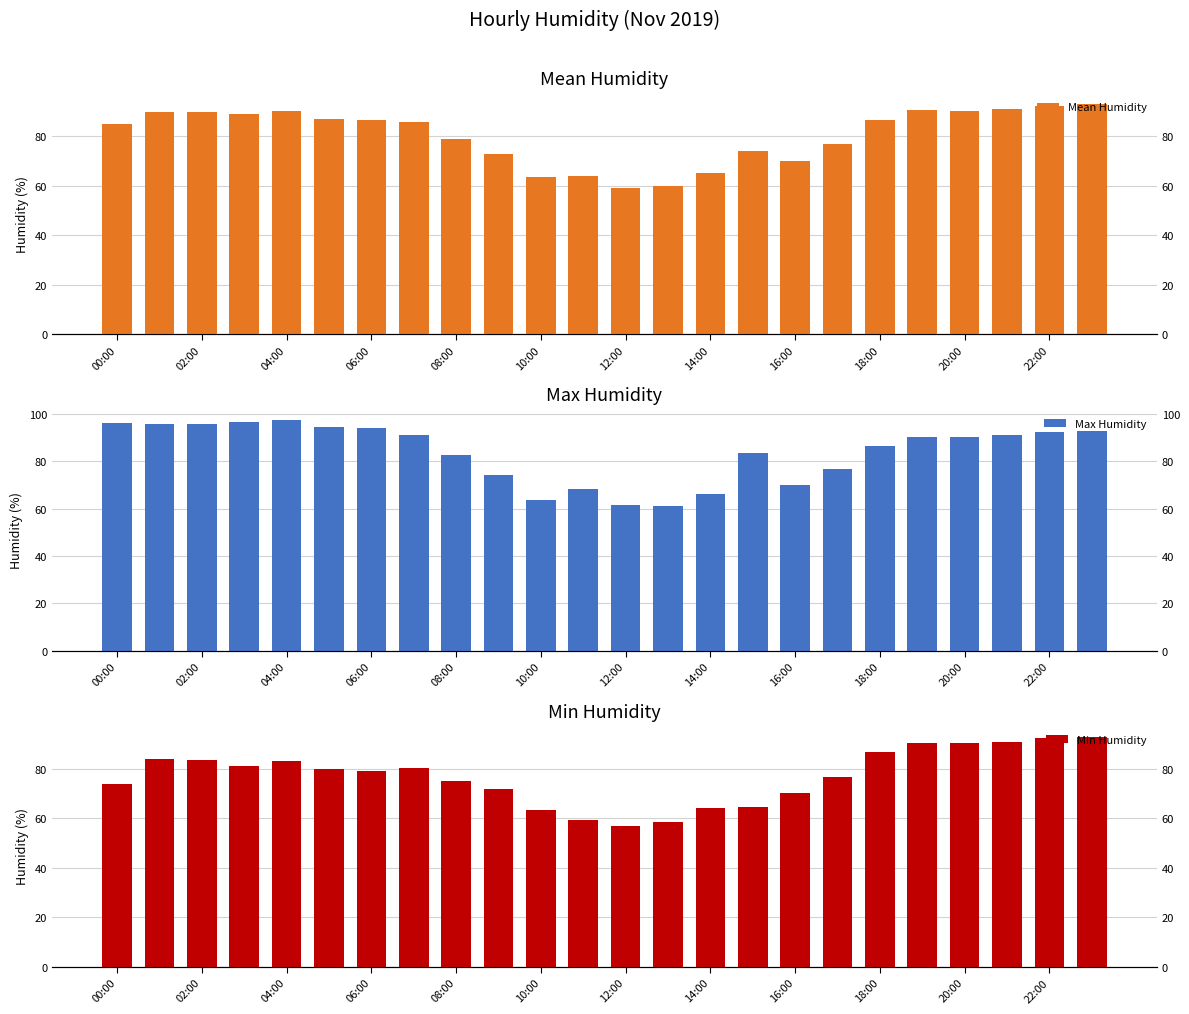

Which category has the lowest value in the Mean Humidity series?

12:00